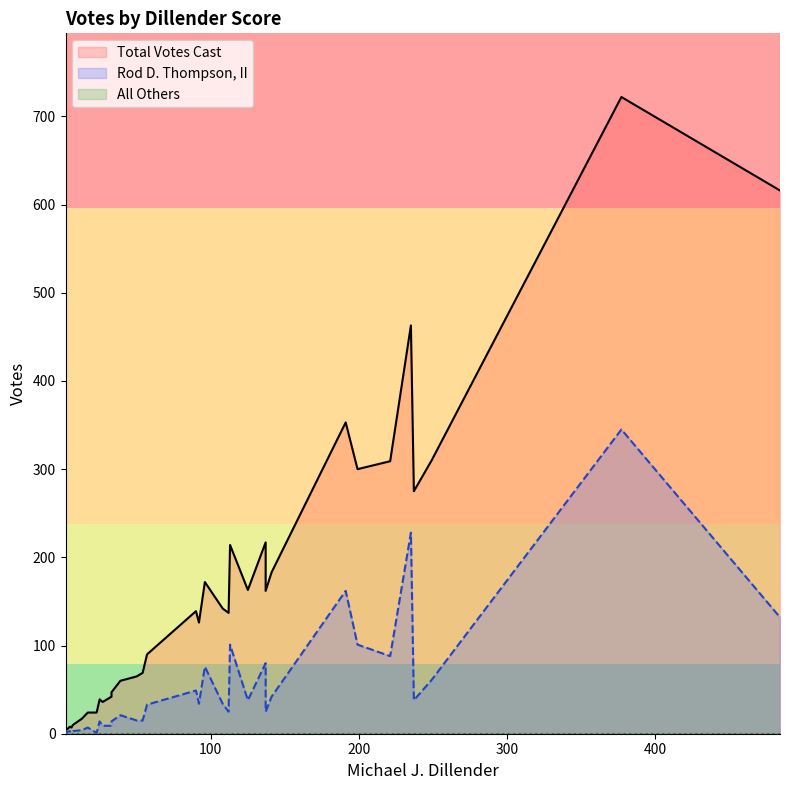

Between 0 and 14, which is larger?

14